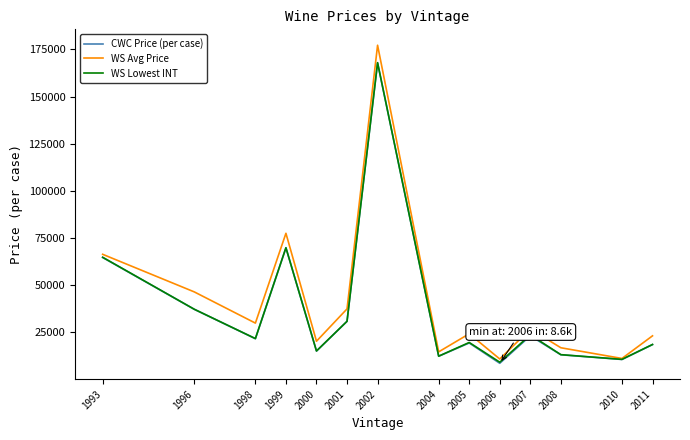

What is the difference between the maximum and second lowest values in the CWC Price (per case) series?

157242.0